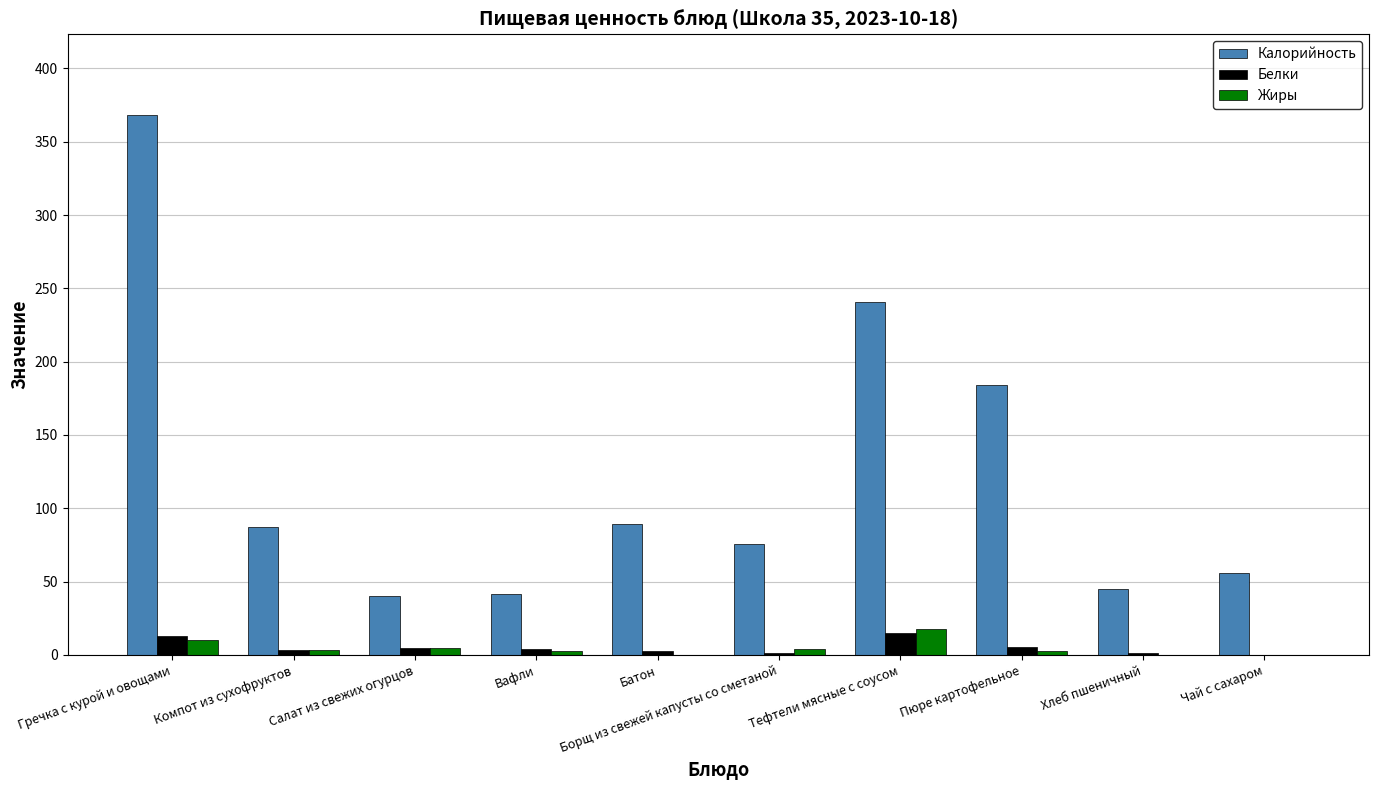

What is the spread (max minus min) of values at Гречка с курой и овощами?

357.6